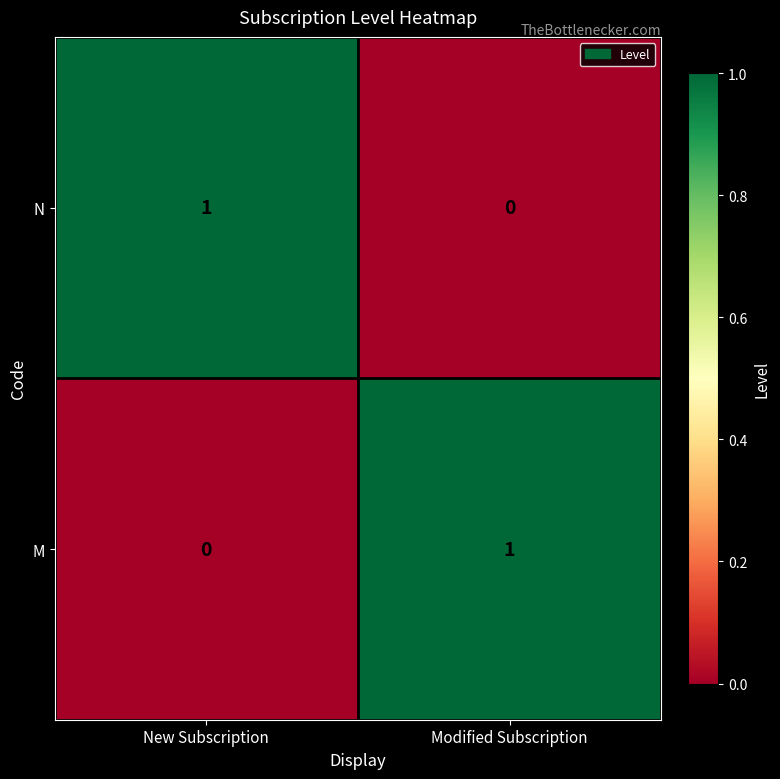

How many series are shown in this chart?

2